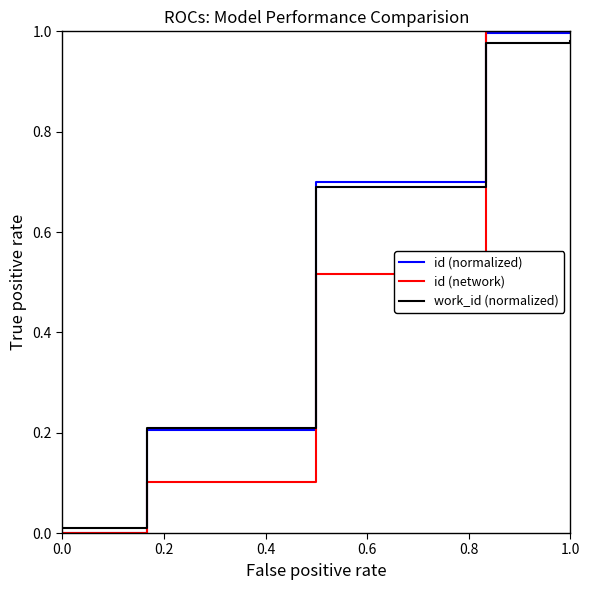

True or false: id (normalized) and id (network) intersect in this chart.

True